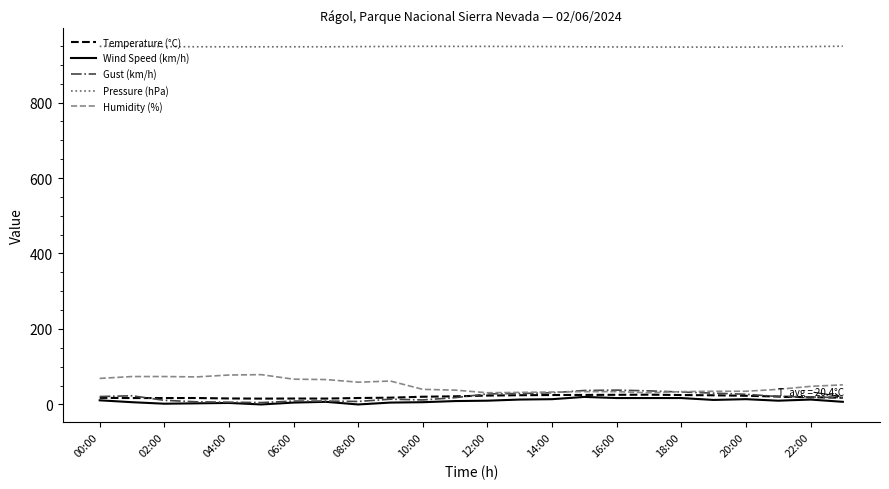

True or false: Pressure (hPa) and Humidity (%) cross at least once.

False